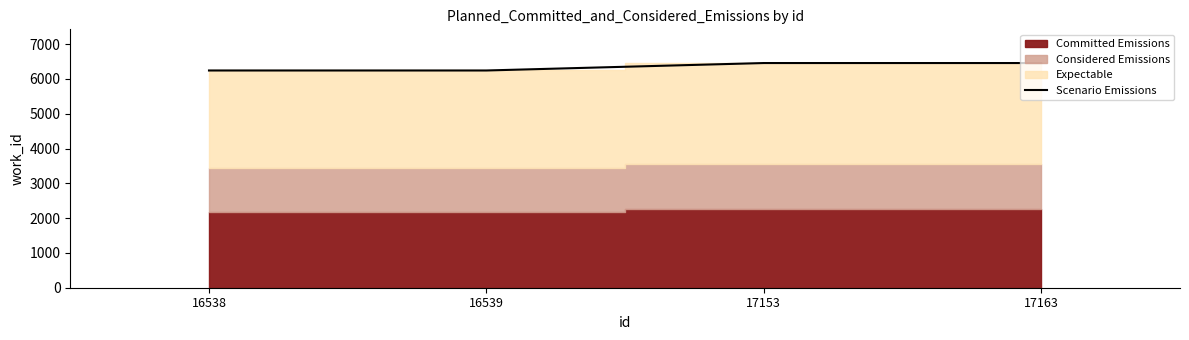

List the labels in order of value, largest first.

17153, 17163, 16538, 16539